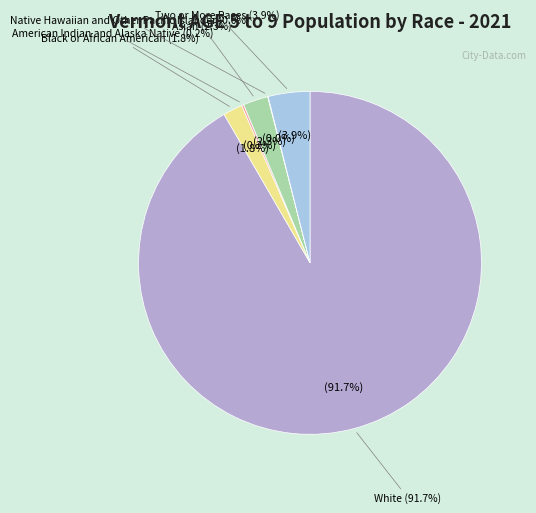

What percentage is the Two or More Races slice, to the nearest percent?

4%